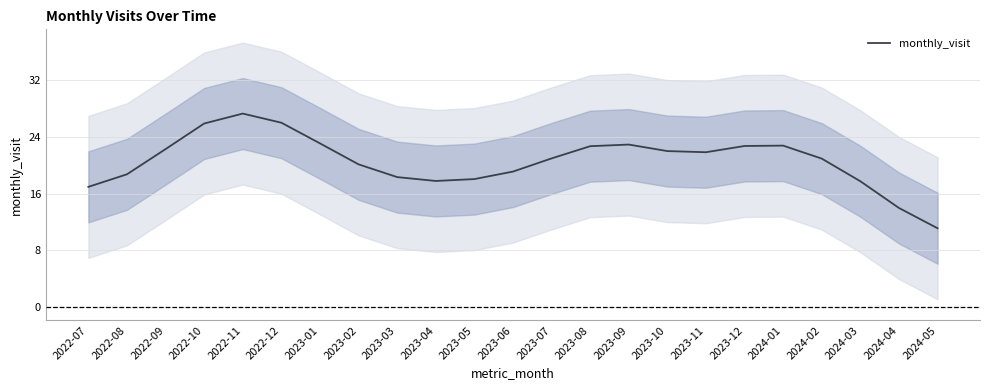

The value at 2023-05 is 18.0. True or false?

True